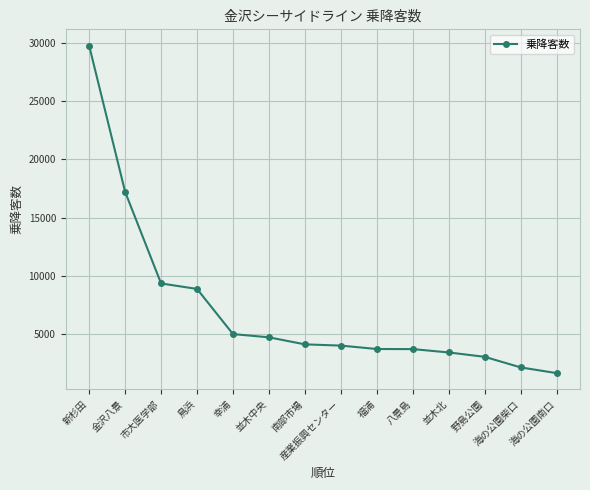

Which category has the highest value across all series?

新杉田